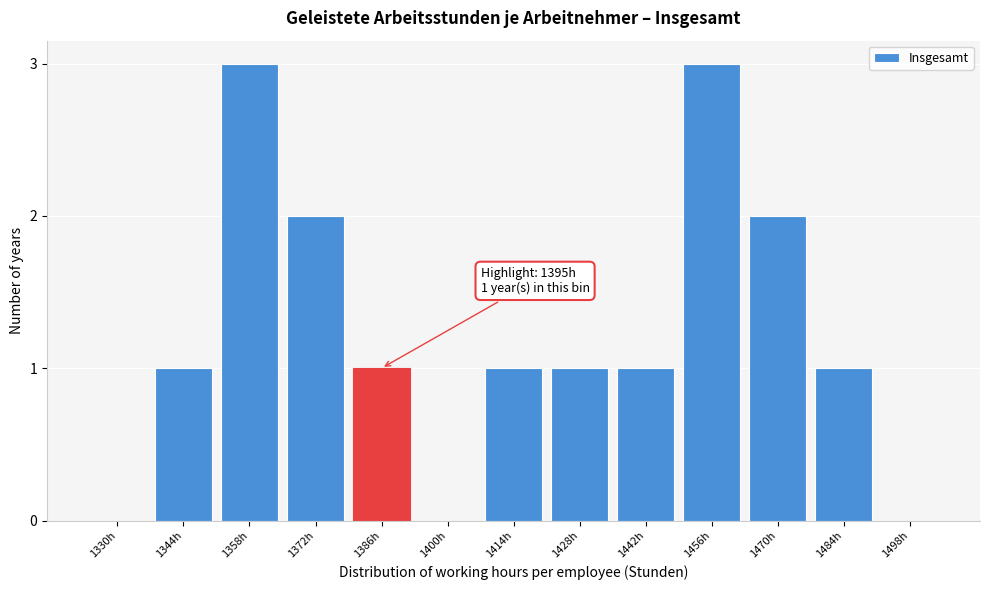

Reading right to left, transcribe all the data shown in this chart.

1498h=0	1484h=1	1470h=2	1456h=3	1442h=1	1428h=1	1414h=1	1400h=0	1386h=1	1372h=2	1358h=3	1344h=1	1330h=0